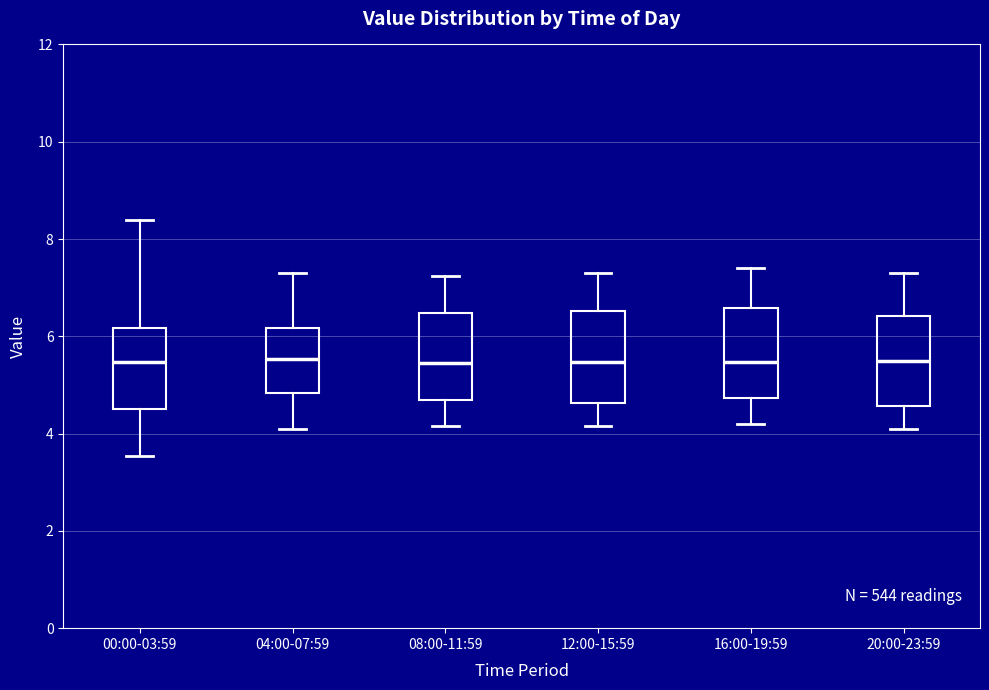

Reading left to right, transcribe this box plot: for each box, give where its median line is, the range the box spans, and where its two whiskers end, as read against the y-axis. The values are not printed on the chart, so give them approximately, as read against the axis.

00:00-03:59: median 5.4, box 4.6 to 6.2, whiskers 3.6 to 8.4
04:00-07:59: median 5.6, box 4.8 to 6.2, whiskers 4.2 to 7.4
08:00-11:59: median 5.4, box 4.6 to 6.4, whiskers 4.2 to 7.2
12:00-15:59: median 5.4, box 4.6 to 6.6, whiskers 4.2 to 7.4
16:00-19:59: median 5.4, box 4.8 to 6.6, whiskers 4.2 to 7.4
20:00-23:59: median 5.6, box 4.6 to 6.4, whiskers 4.2 to 7.4